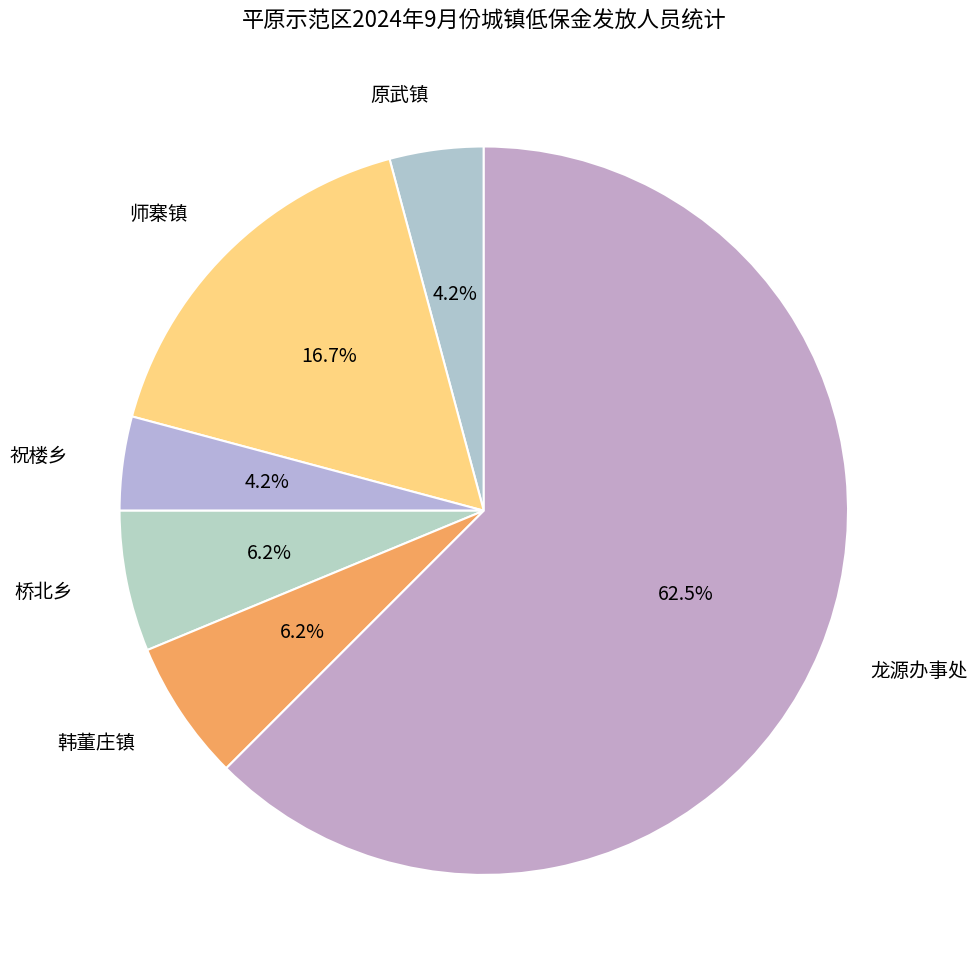

What portion of the pie excludes 祝楼乡?

95.8%